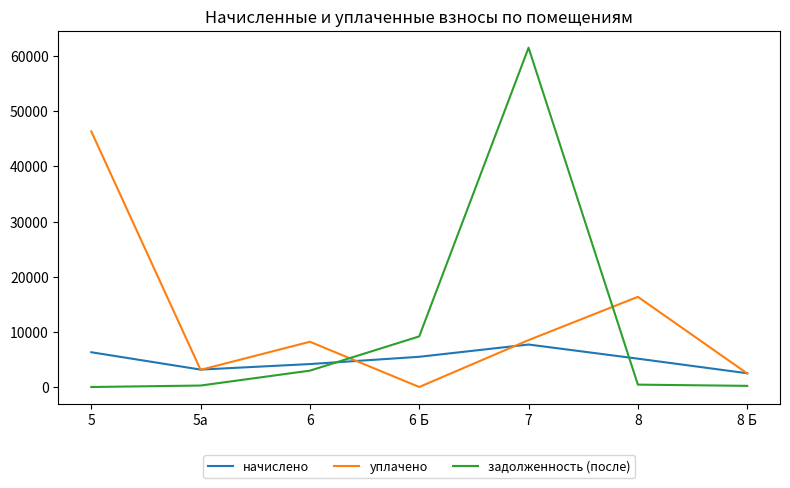

Where is задолженность (после) nearest to the value 30753?

6 Б